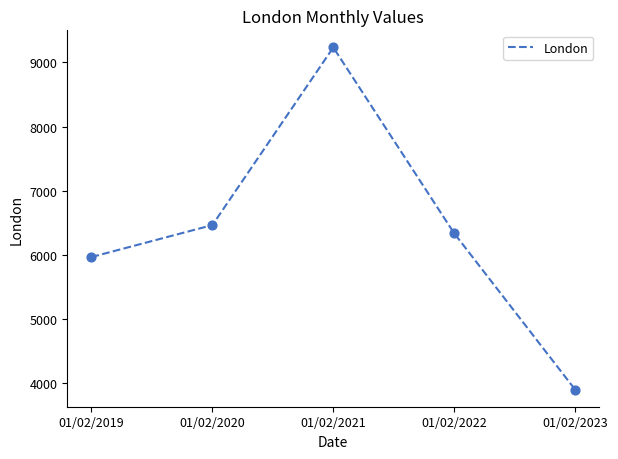

What is the change in value from 01/02/2020 to 01/02/2023?

-2564